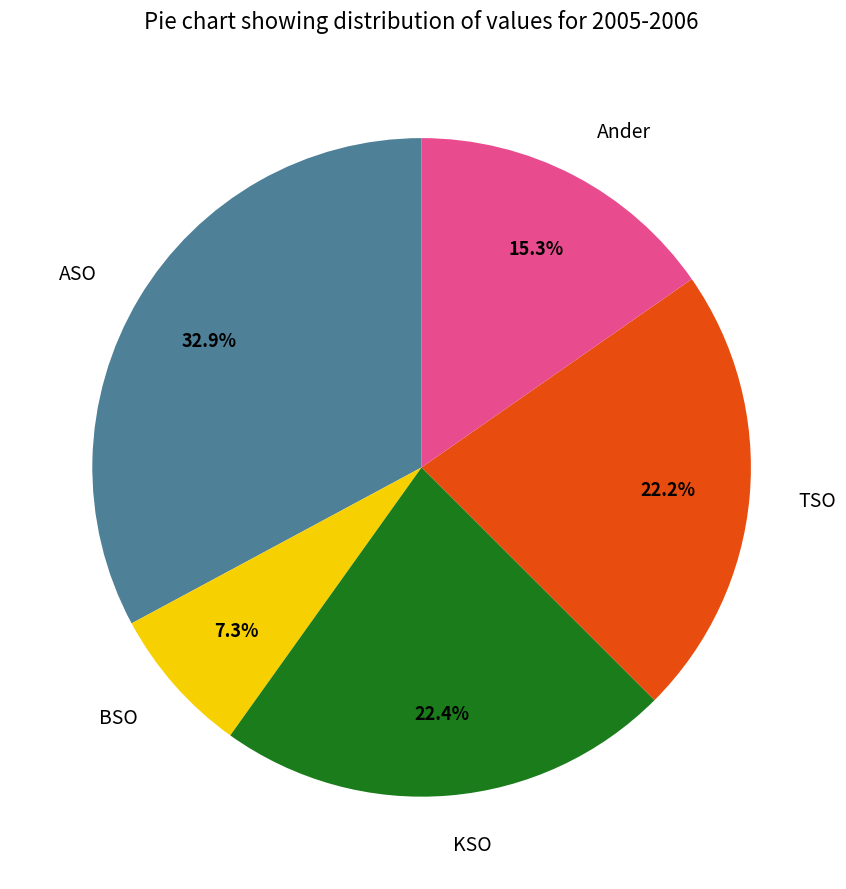

Which category has the biggest portion of the pie?

ASO